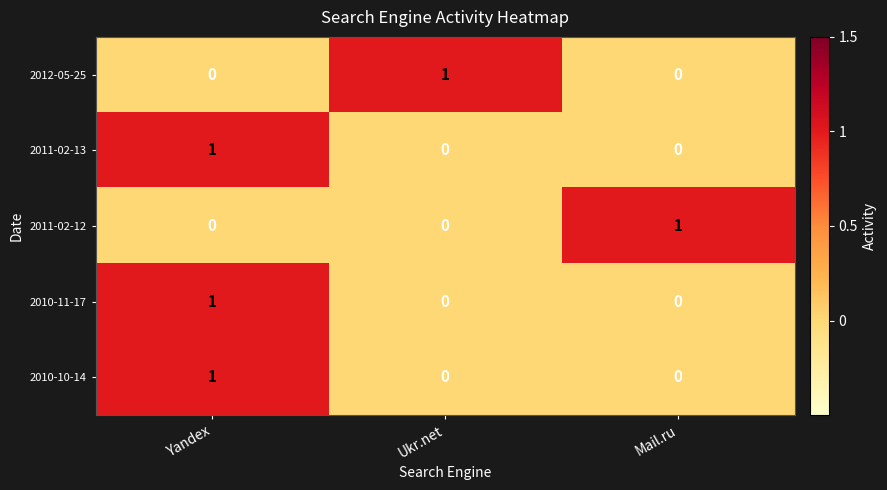

How many categories are shown in the chart?

3